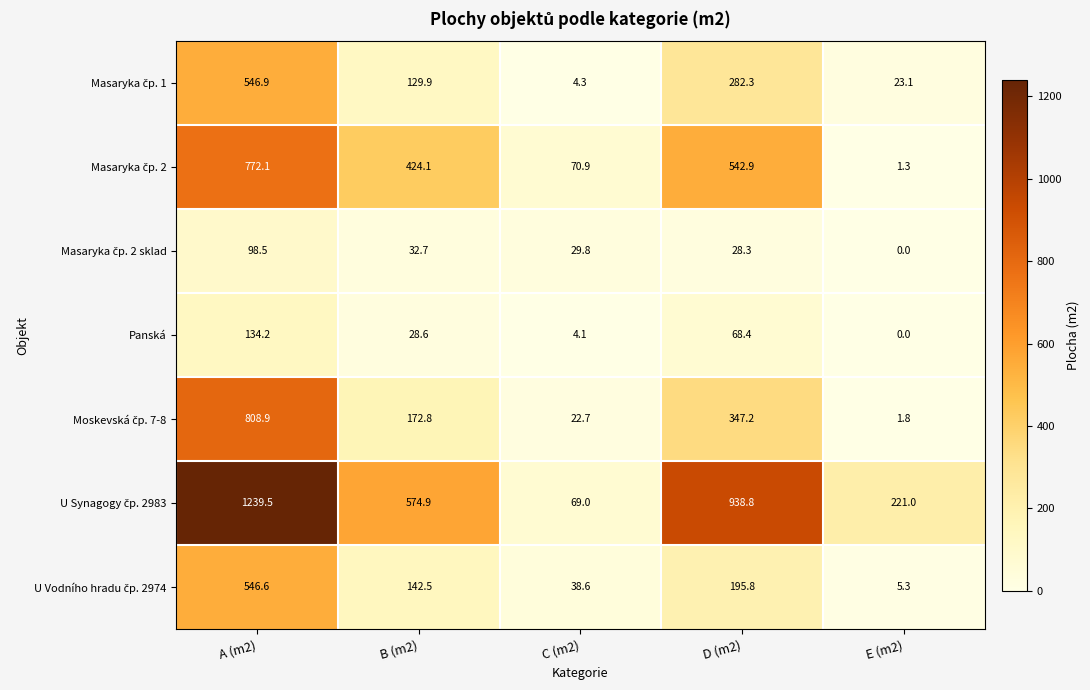

Is it true that Panská equals 86.0 at E (m2)?

False